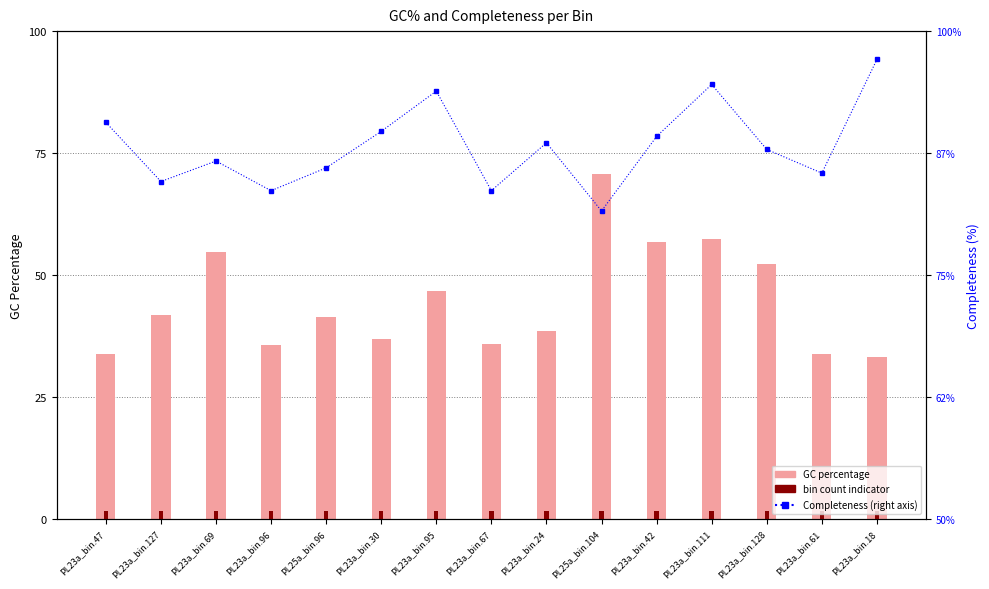

How many categories are shown in the chart?

15